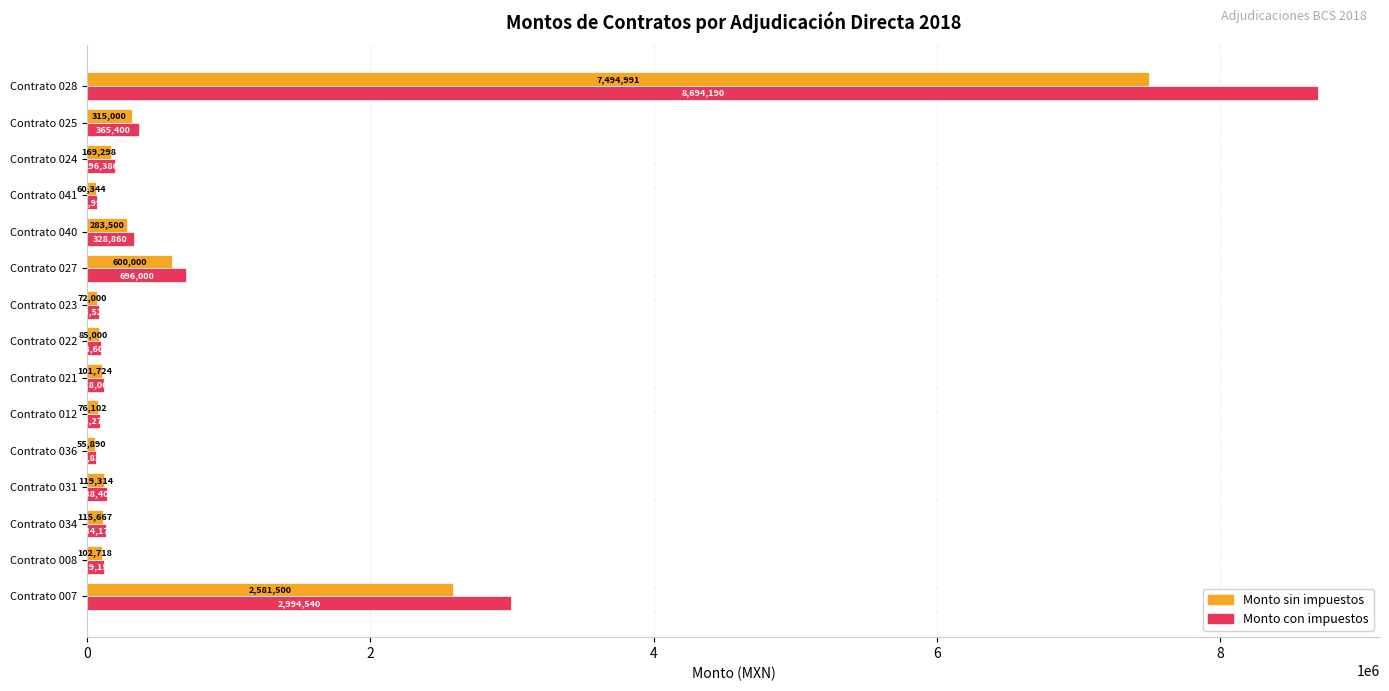

Which series has the largest range (max minus min)?

Monto con impuestos